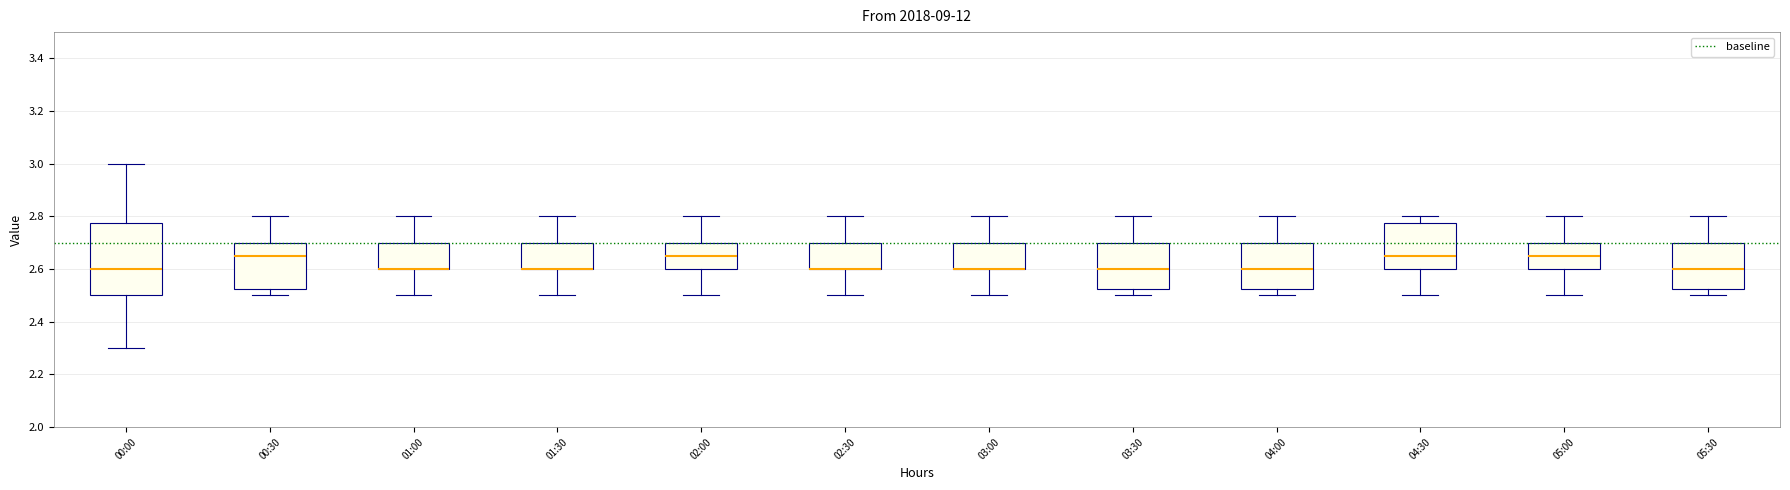

Reading left to right, read every box against the y-axis: the position of its median line, the range the box covers, and the ends of its whiskers. The values are not printed on the chart, so give them approximately, as read against the axis.

00:00: median 2.60, box 2.50 to 2.78, whiskers 2.30 to 3.00
00:30: median 2.66, box 2.52 to 2.70, whiskers 2.50 to 2.80
01:00: median 2.60 (drawn on the box's lower edge), box 2.60 to 2.70, whiskers 2.50 to 2.80
01:30: median 2.60 (drawn on the box's lower edge), box 2.60 to 2.70, whiskers 2.50 to 2.80
02:00: median 2.66, box 2.60 to 2.70, whiskers 2.50 to 2.80
02:30: median 2.60 (drawn on the box's lower edge), box 2.60 to 2.70, whiskers 2.50 to 2.80
03:00: median 2.60 (drawn on the box's lower edge), box 2.60 to 2.70, whiskers 2.50 to 2.80
03:30: median 2.60, box 2.52 to 2.70, whiskers 2.50 to 2.80
04:00: median 2.60, box 2.52 to 2.70, whiskers 2.50 to 2.80
04:30: median 2.66, box 2.60 to 2.78, whiskers 2.50 to 2.80
05:00: median 2.66, box 2.60 to 2.70, whiskers 2.50 to 2.80
05:30: median 2.60, box 2.52 to 2.70, whiskers 2.50 to 2.80